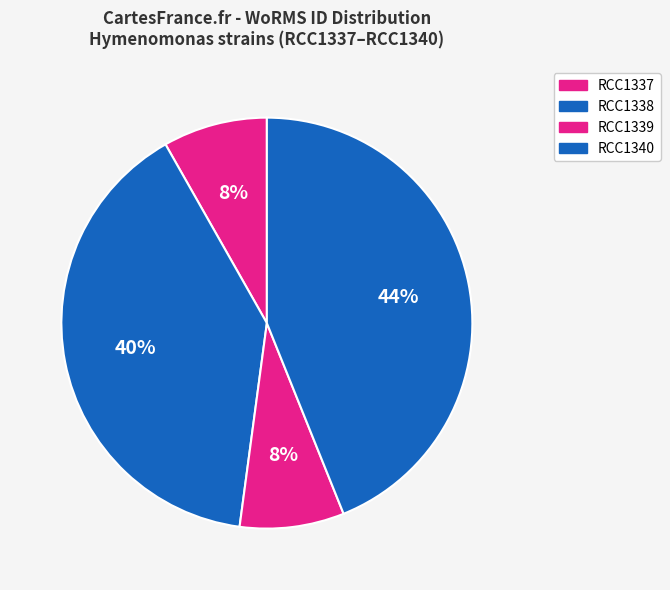

Is there a majority slice in this chart?

No